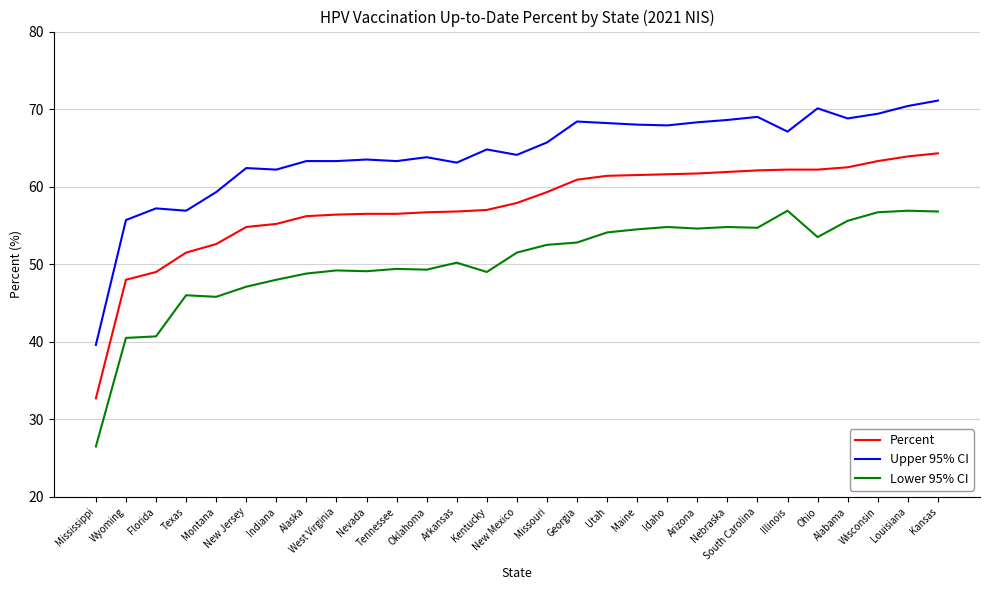

What value does the Percent series have at Texas?

51.5